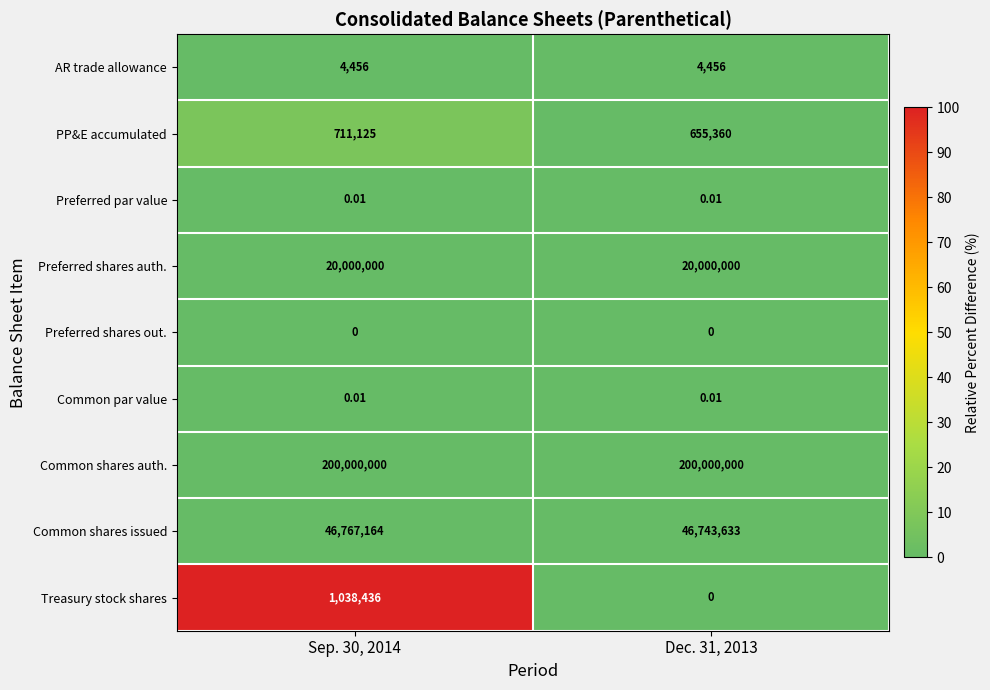

What is the greatest value displayed?

200000000.0